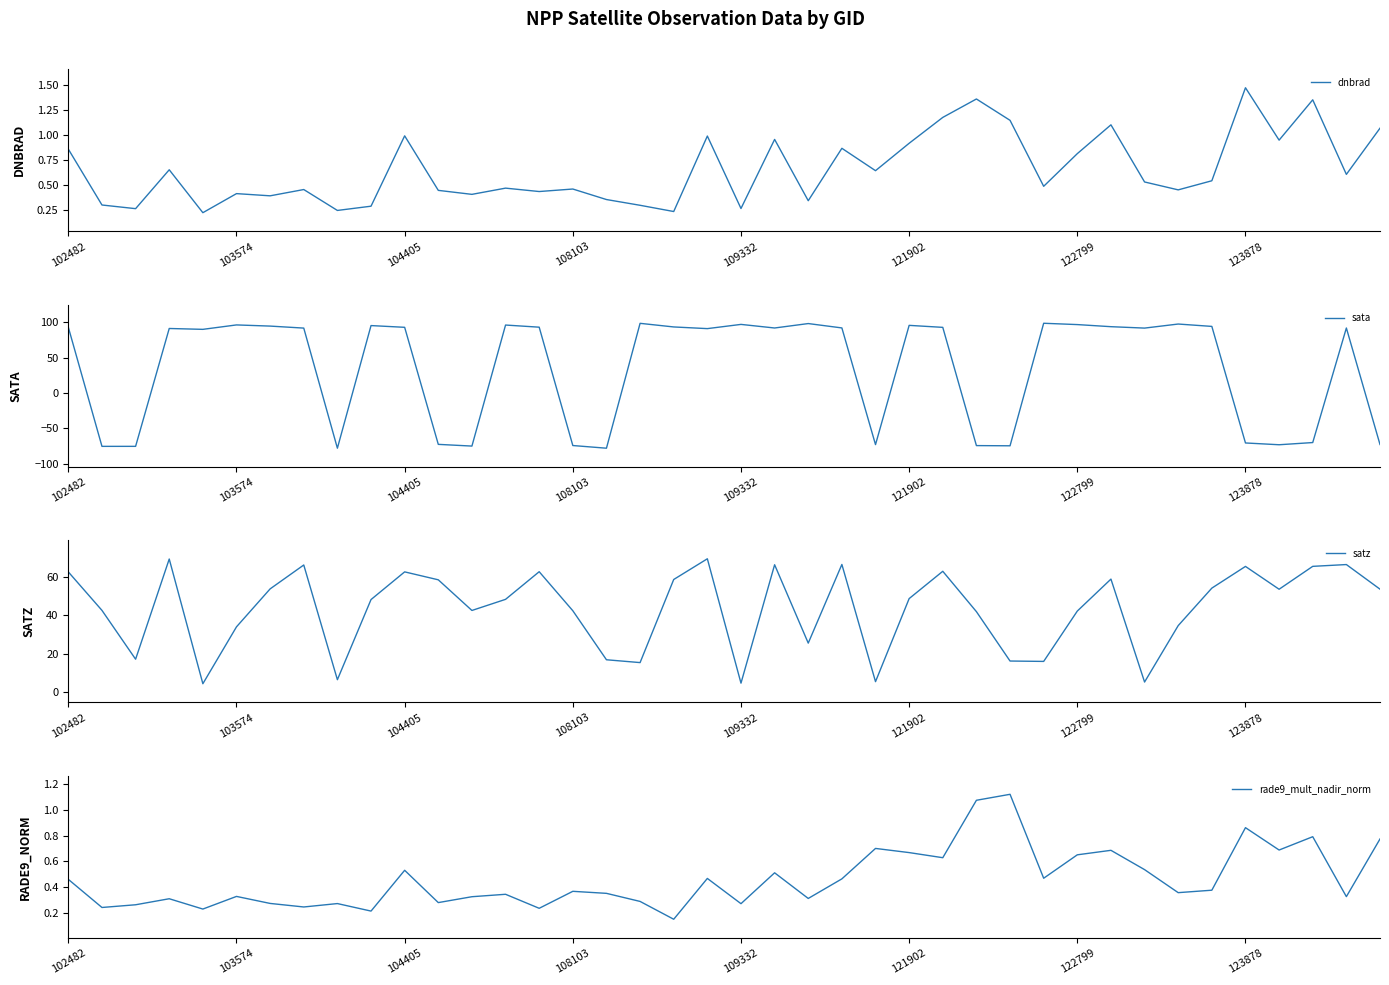

At which label is sata closest to 10?

37